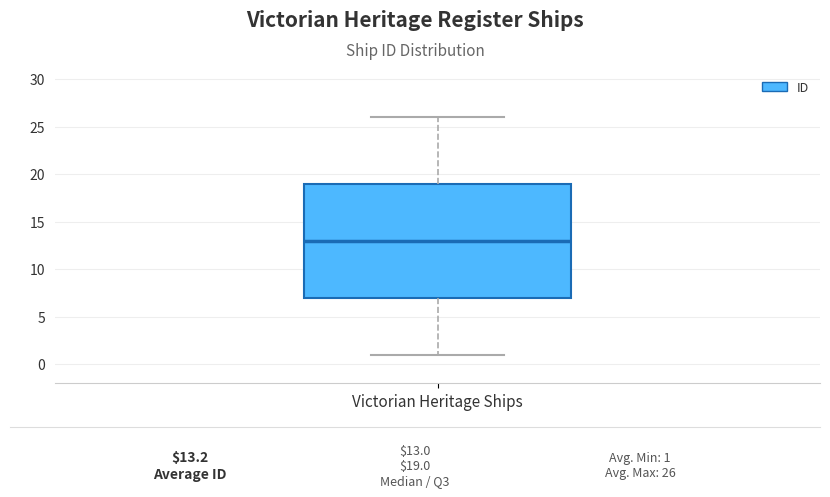

Transcribe this box plot: give where the median line is, the range the box spans, and where the two whiskers end, as read against the y-axis. The values are not printed on the chart, so give them approximately, as read against the axis.

median 13, box 7 to 19, whiskers 1 to 26